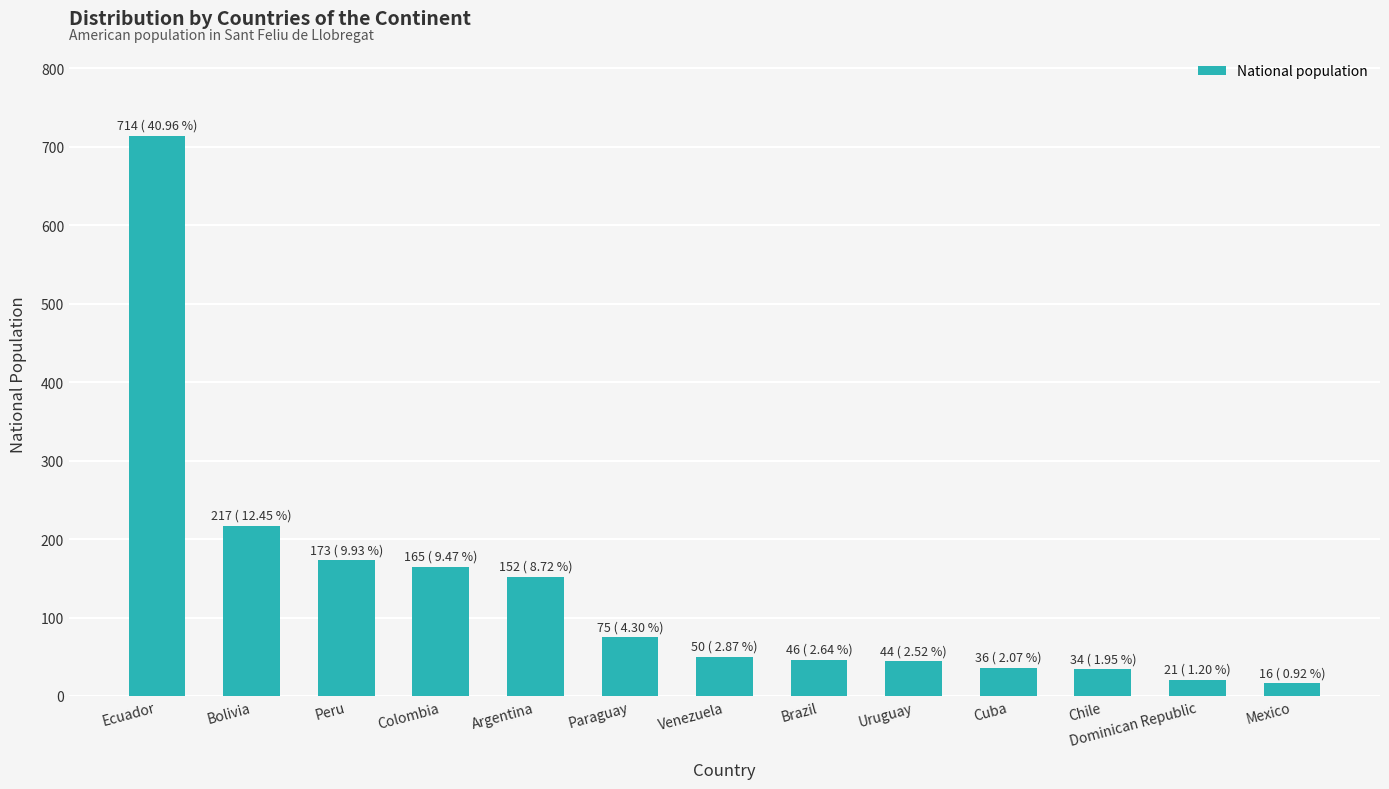

What is the sum of the values at Venezuela and Cuba?

86